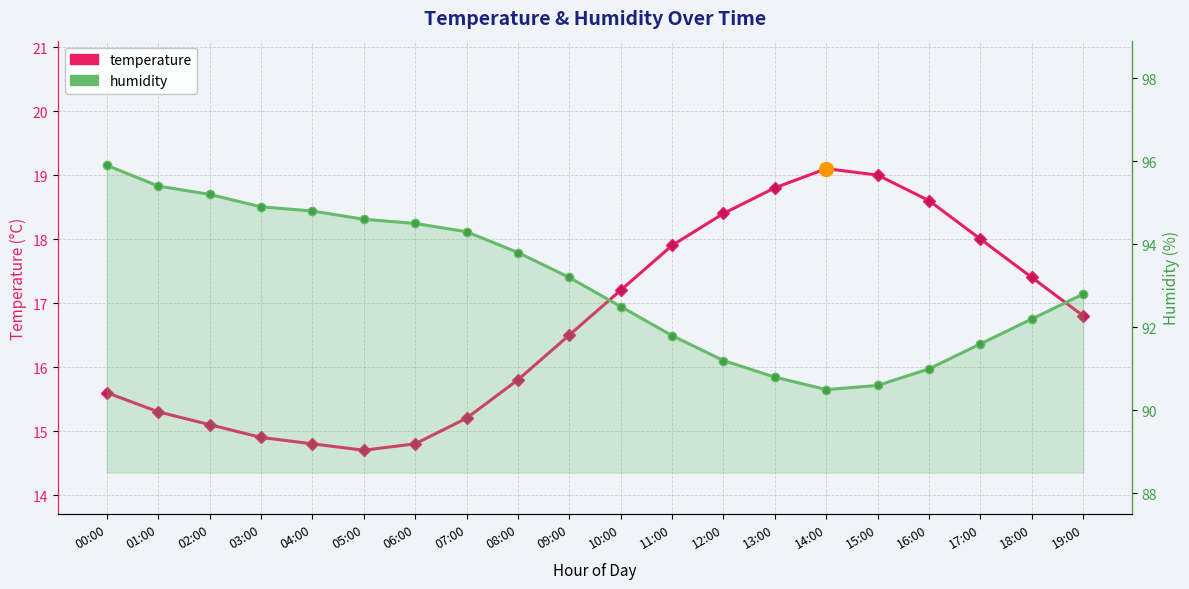

True or false: humidity has a value of 134.0 at 18:00.

False